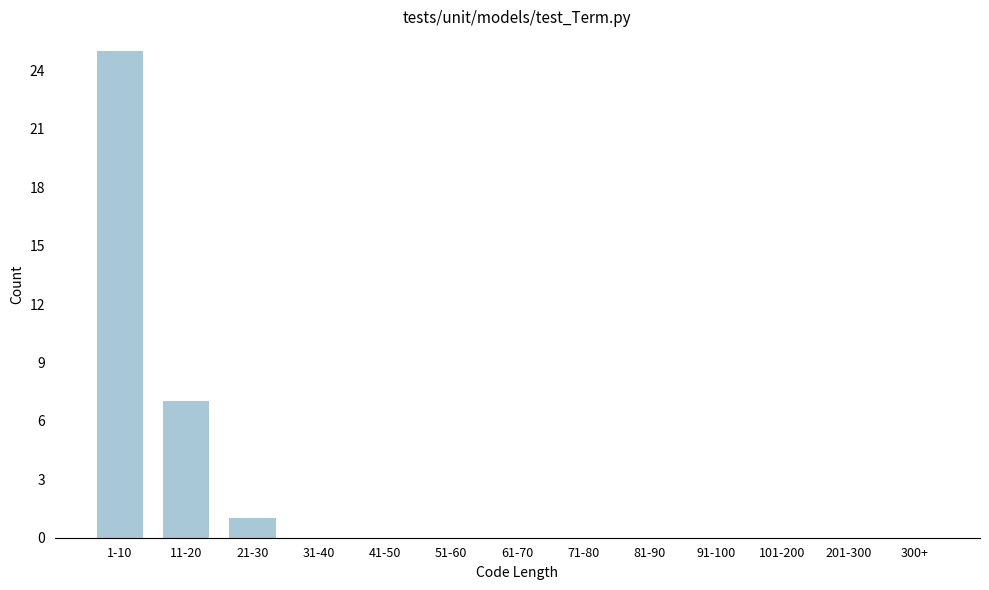

Reading left to right, transcribe all the data shown in this chart.

1-10=25	11-20=7	21-30=1	31-40=0	41-50=0	51-60=0	61-70=0	71-80=0	81-90=0	91-100=0	101-200=0	201-300=0	300+=0